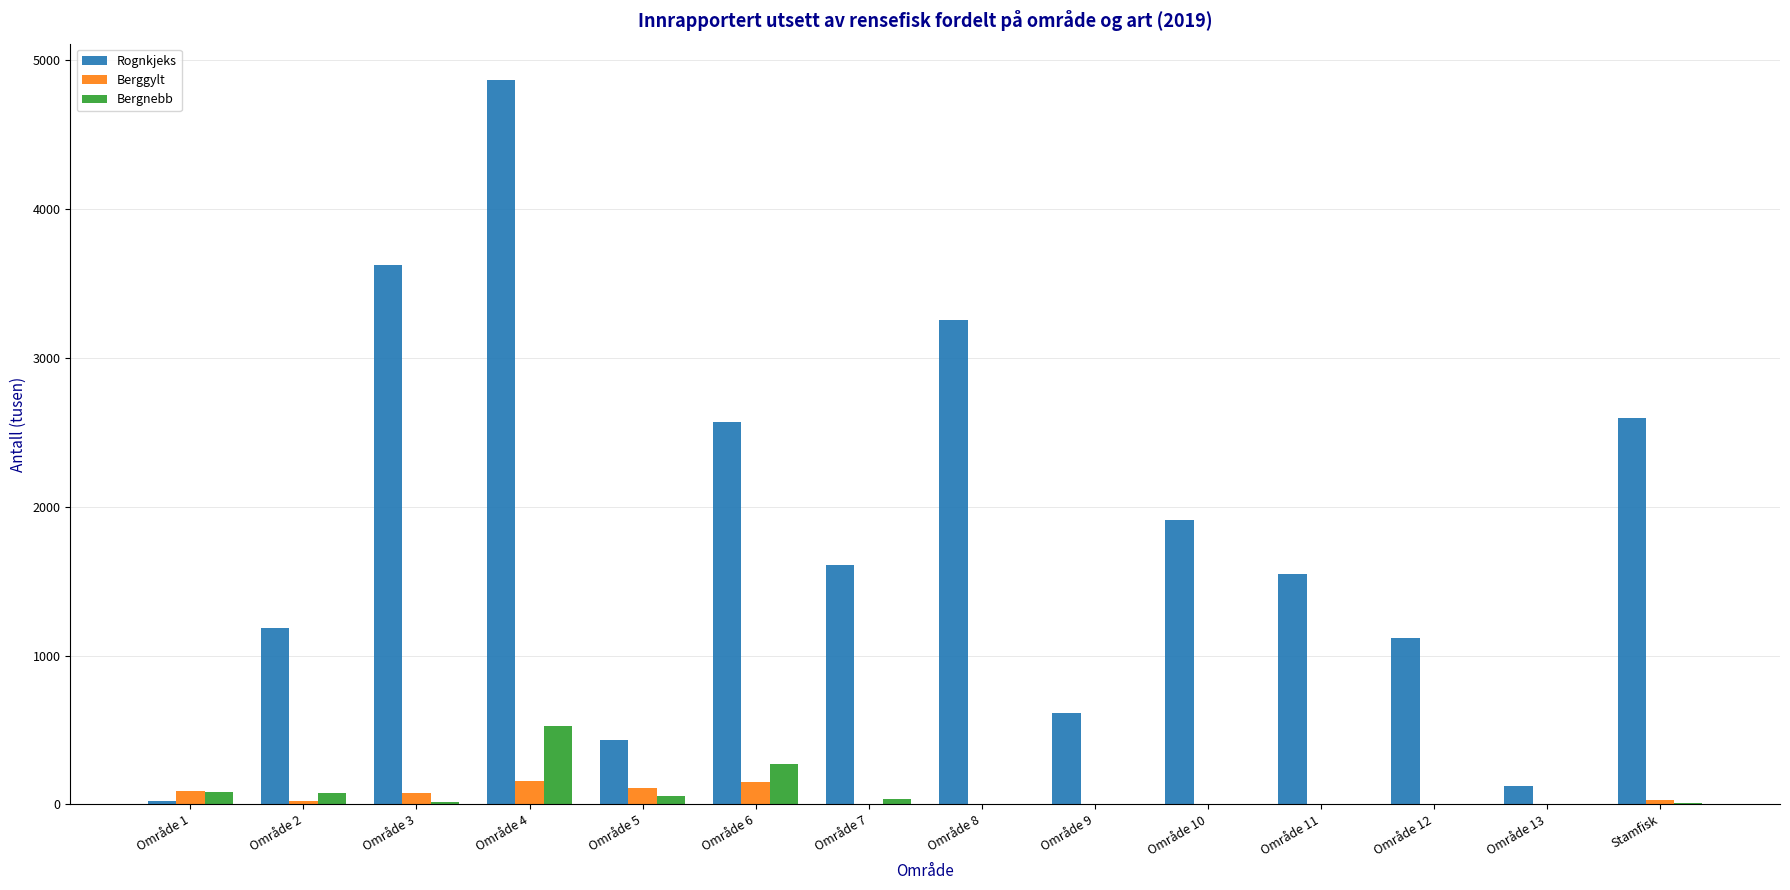

What are all the series names shown in the legend?

Rognkjeks, Berggylt, Bergnebb